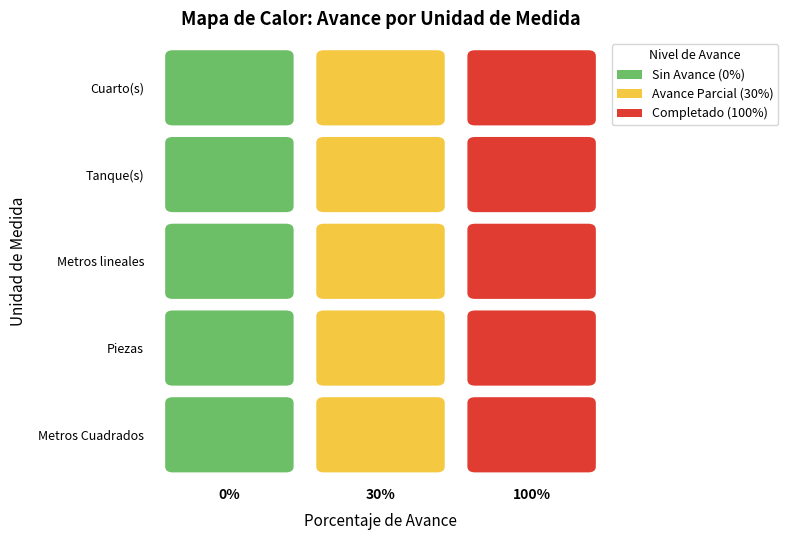

What is the sum of the Metros lineales values at 0 and 1?

30